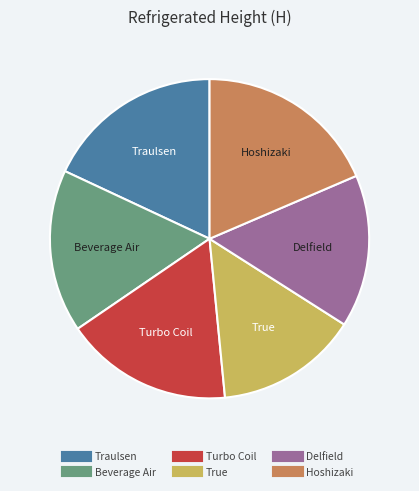

Count the number of slices in the pie.

6